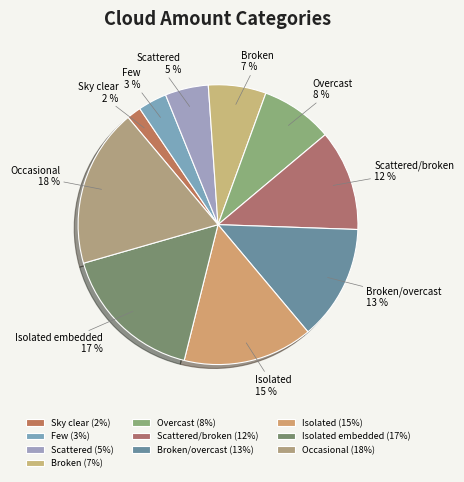

What is the smallest slice in the pie chart?

Sky clear